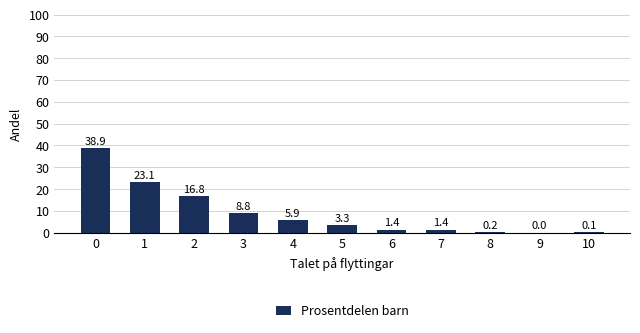

What is the sum of all values?

99.9